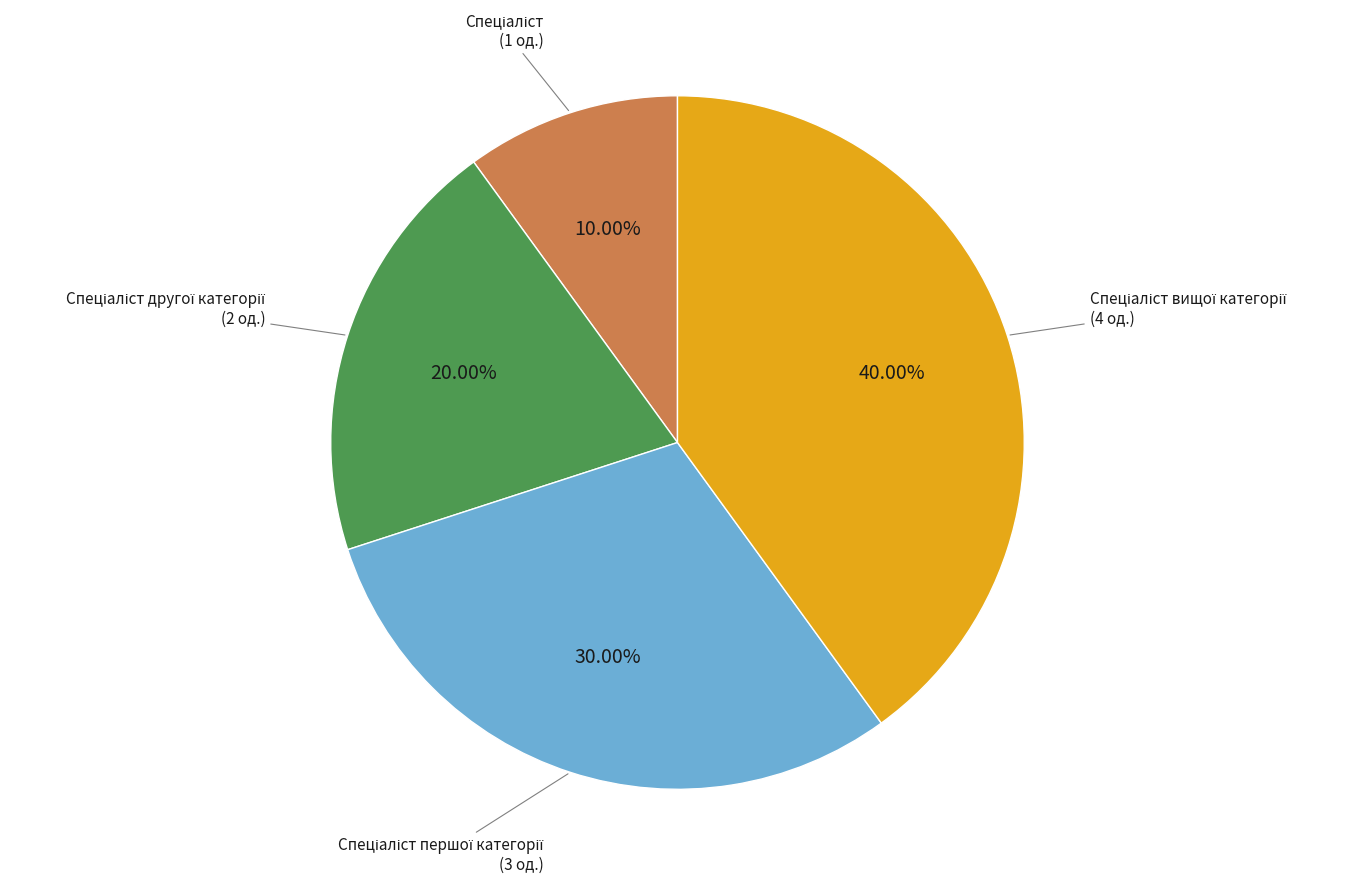

Does any single category account for the majority?

No